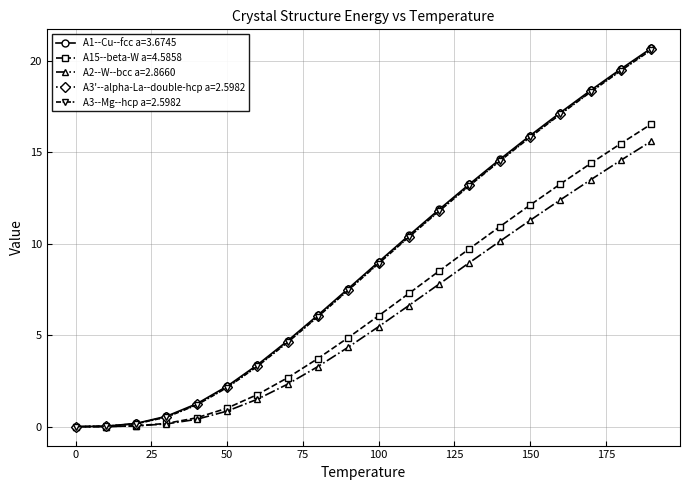

What is the maximum value for A1--Cu--fcc a=3.6745?

20.7